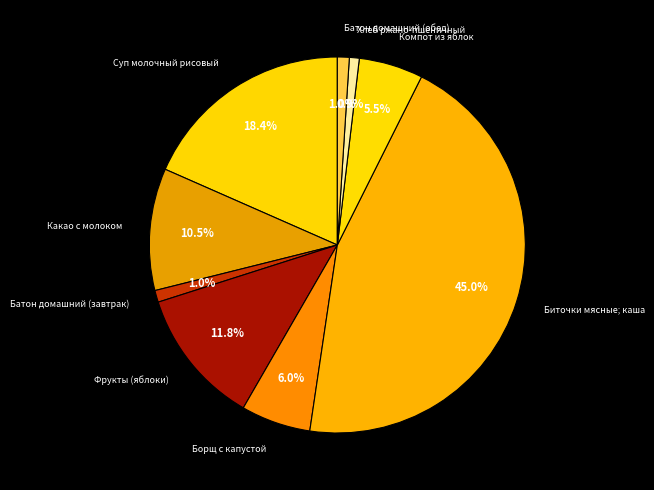

Is Батон домашний (обед) the majority of the pie?

No